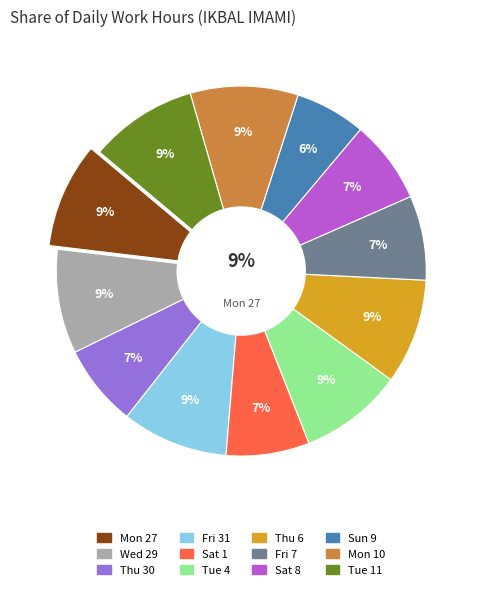

Which category has the biggest portion of the pie?

Tue 11